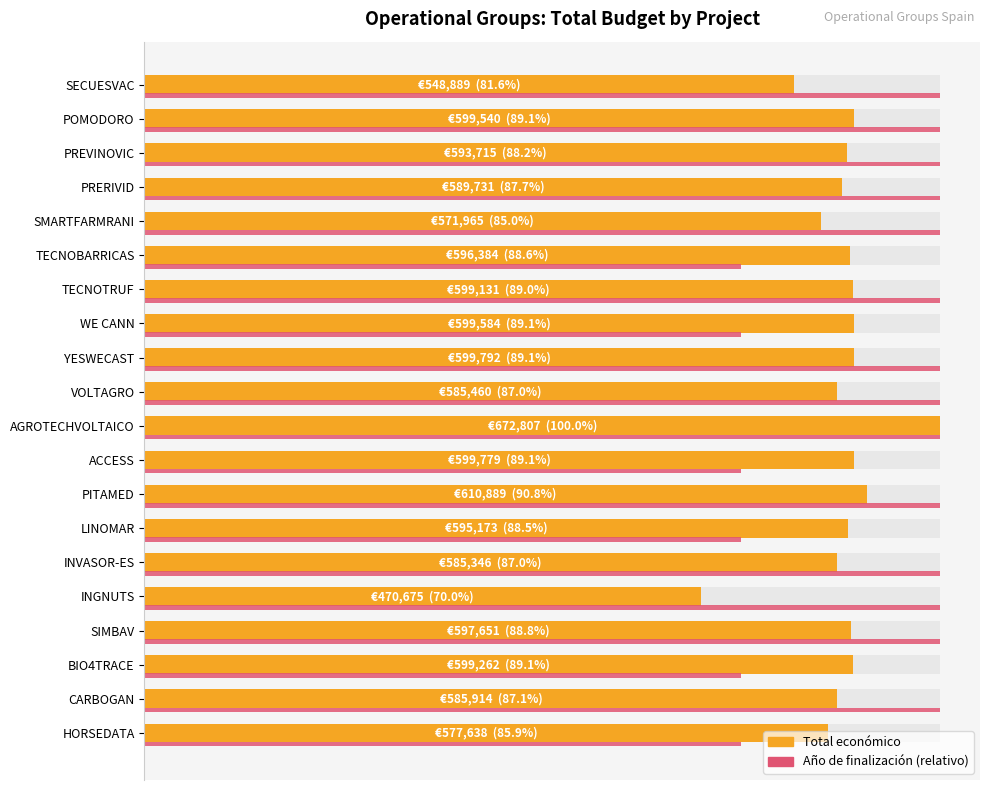

How many data points are less than 596384?

10